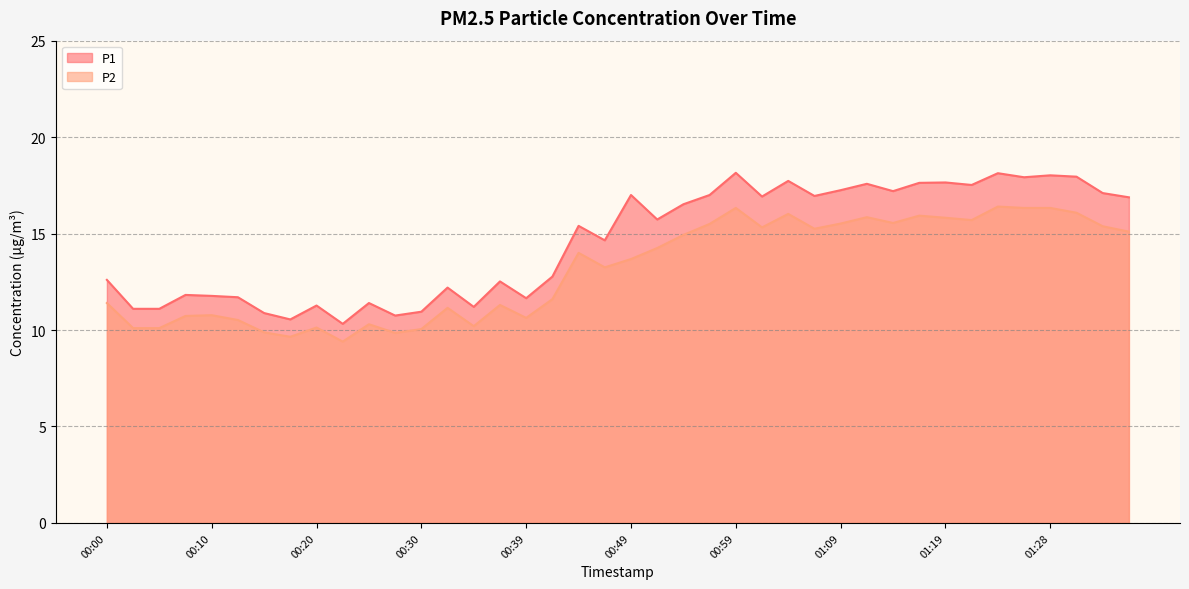

What is the value of the P1 point at the 36th from the left?

17.9